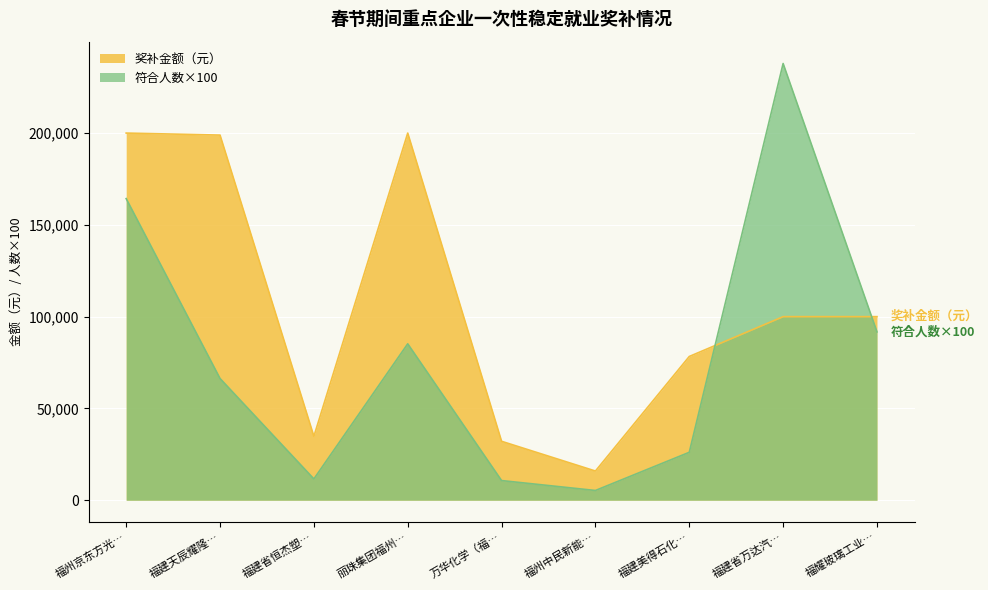

Where is 符合人数×100 nearest to the value 121600?

福耀玻璃工业…